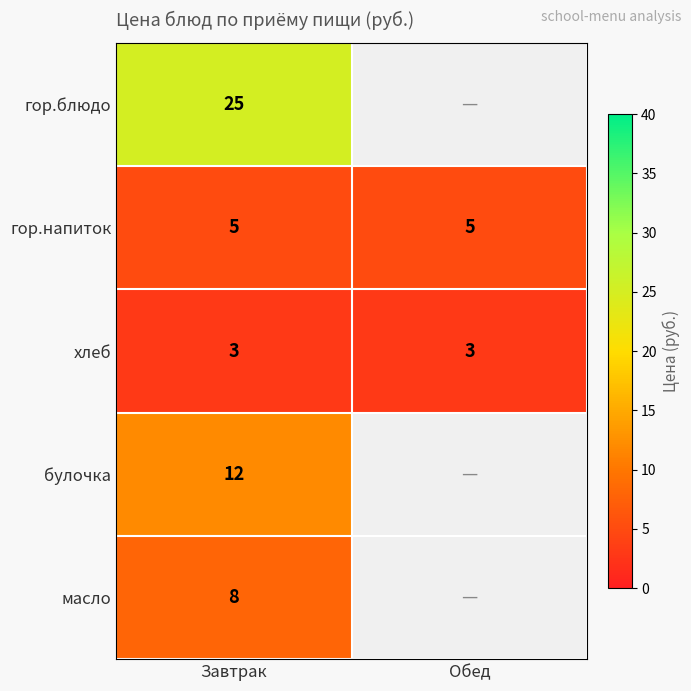

What is the approximate value of гор.напиток at Обед?

5